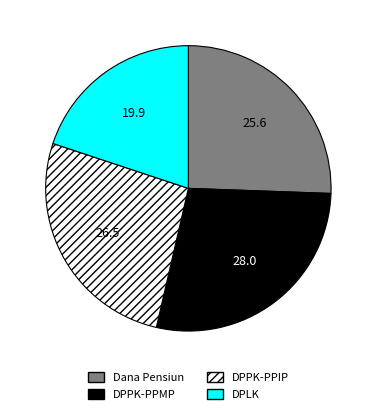

Which has a higher value, DPPK-PPIP or DPLK?

DPPK-PPIP